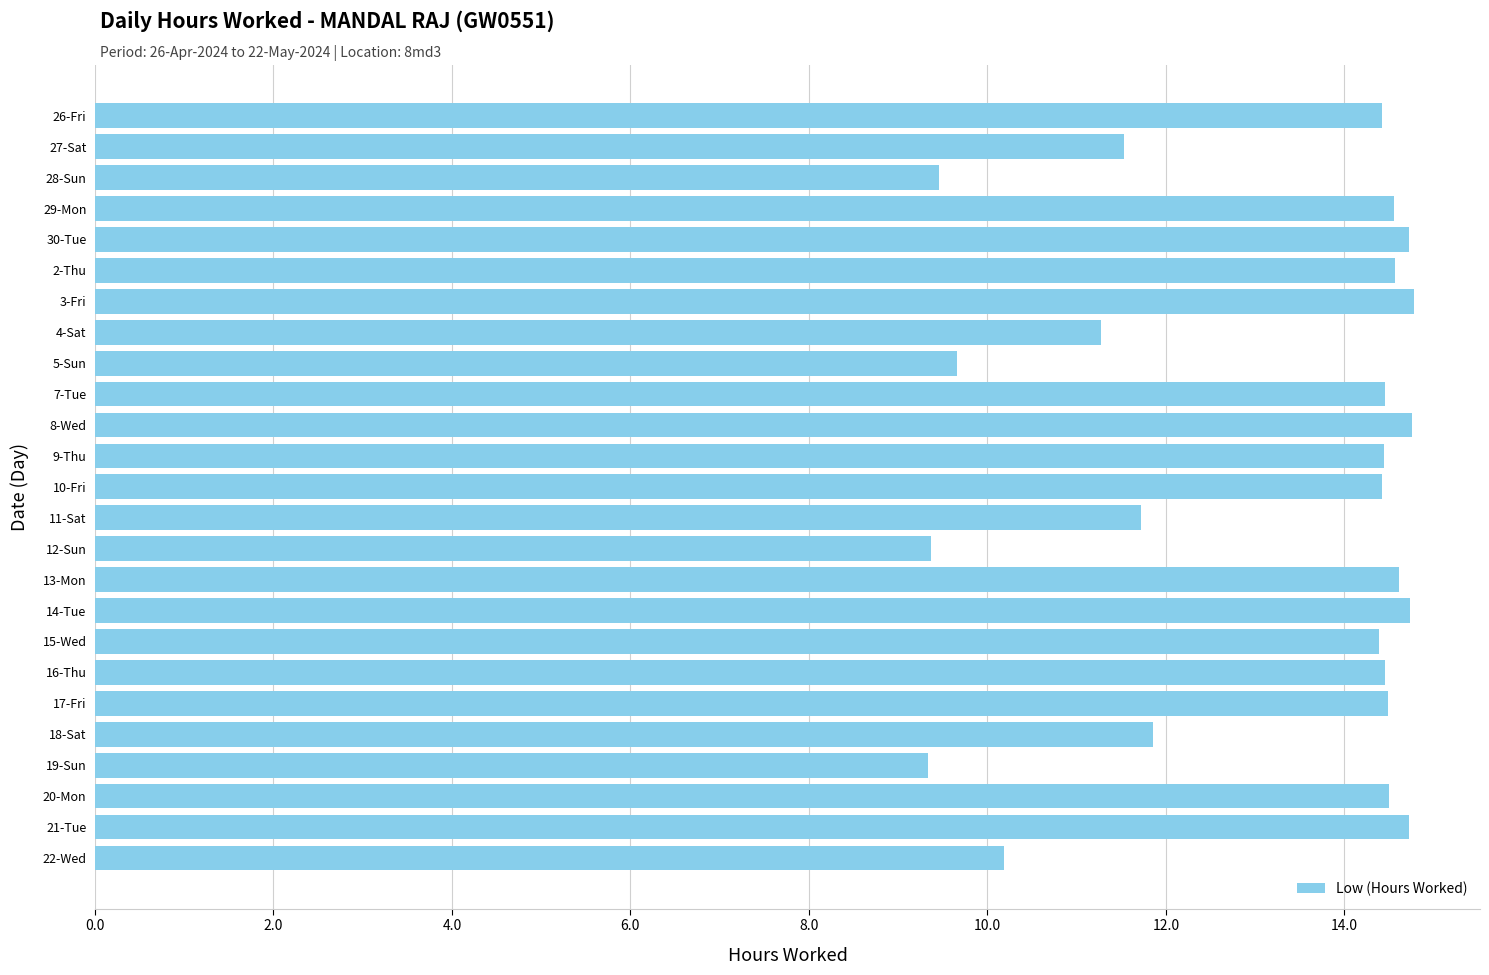

What is the sum of the values at 22-Wed and 9-Thu?

24.6